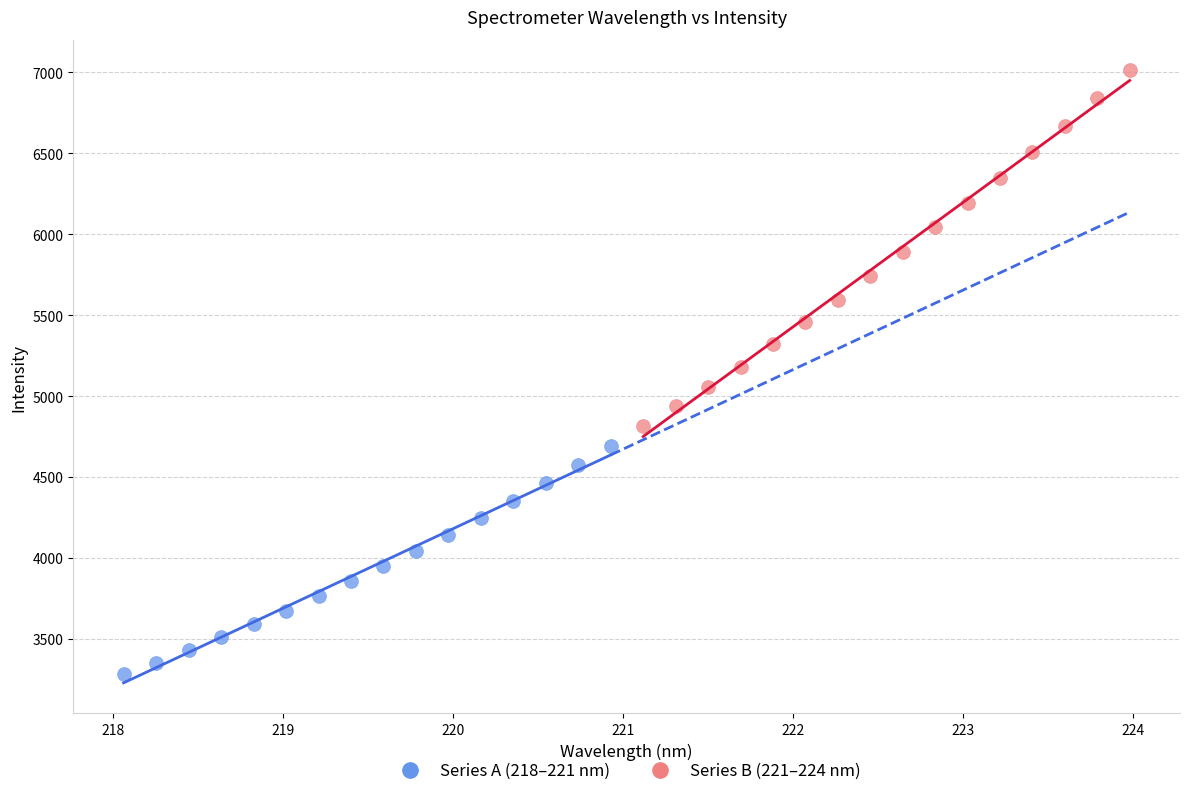

Which series reaches the maximum Y coordinate?

Series B (221–224 nm)